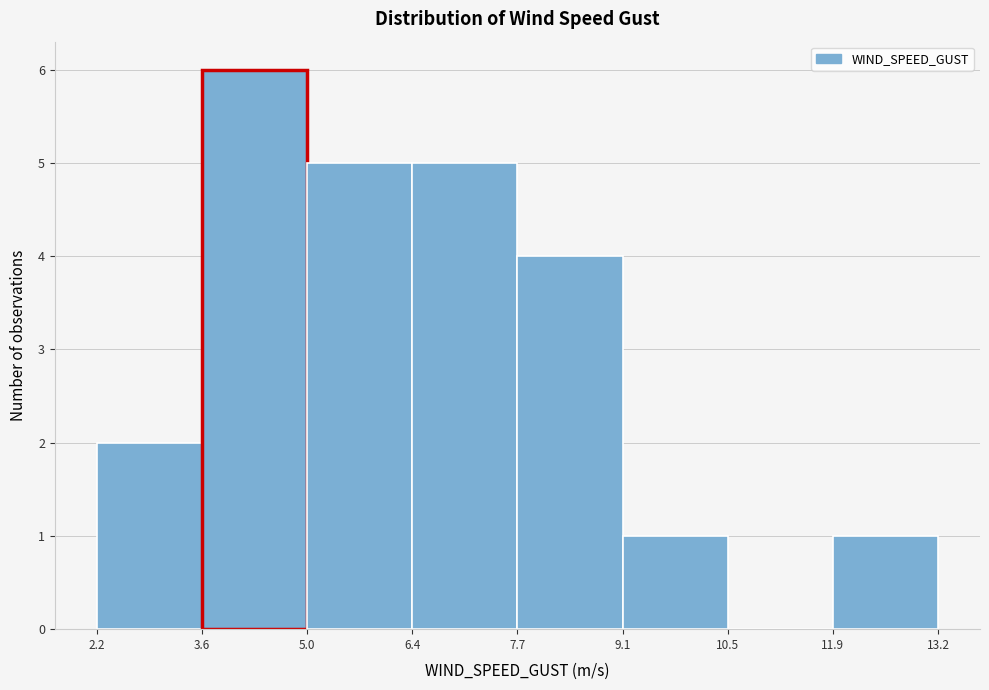

What is the height of the bar covering 6.4 to 7.7 on the x-axis? The values are not printed on the chart, so give them approximately, as read against the axis.

5